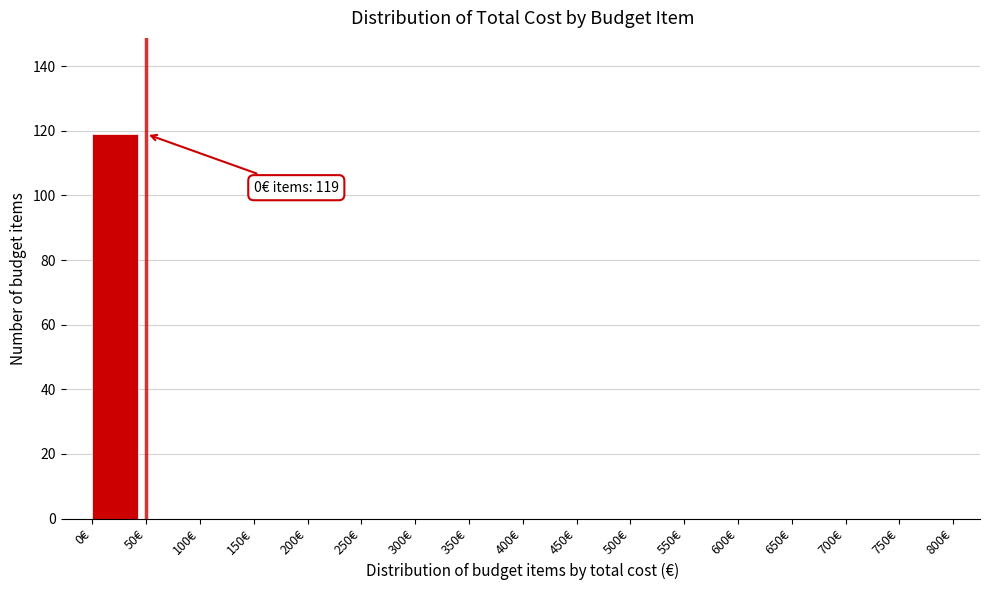

Which range on the x-axis has the tallest bar?

0 to 50